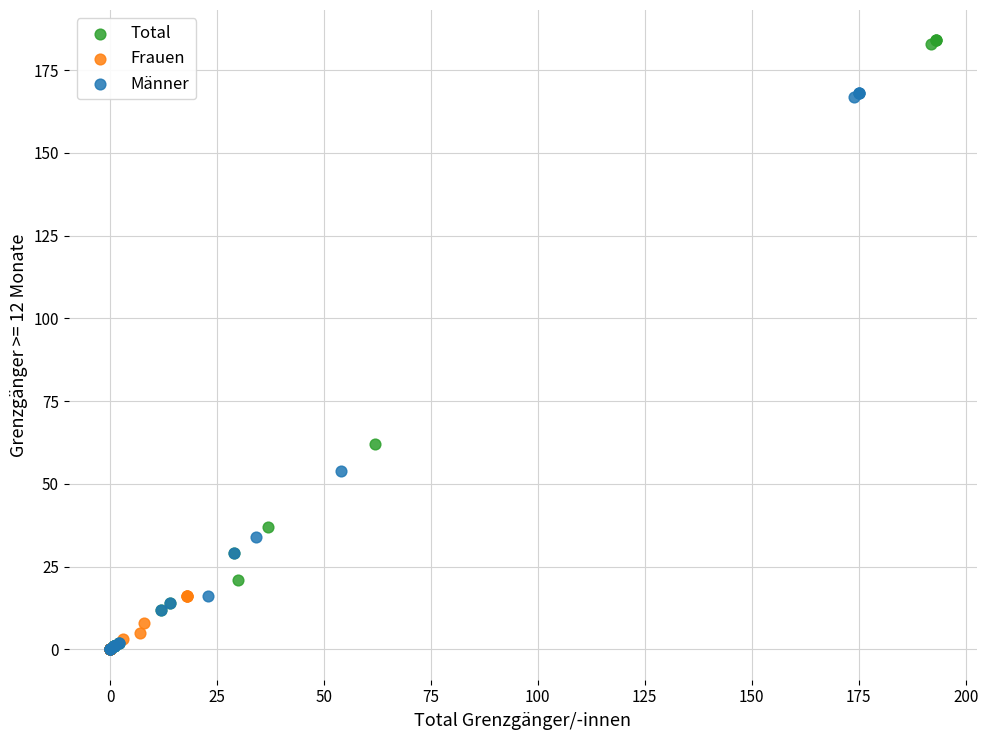

Which series reaches the maximum Y coordinate?

Total